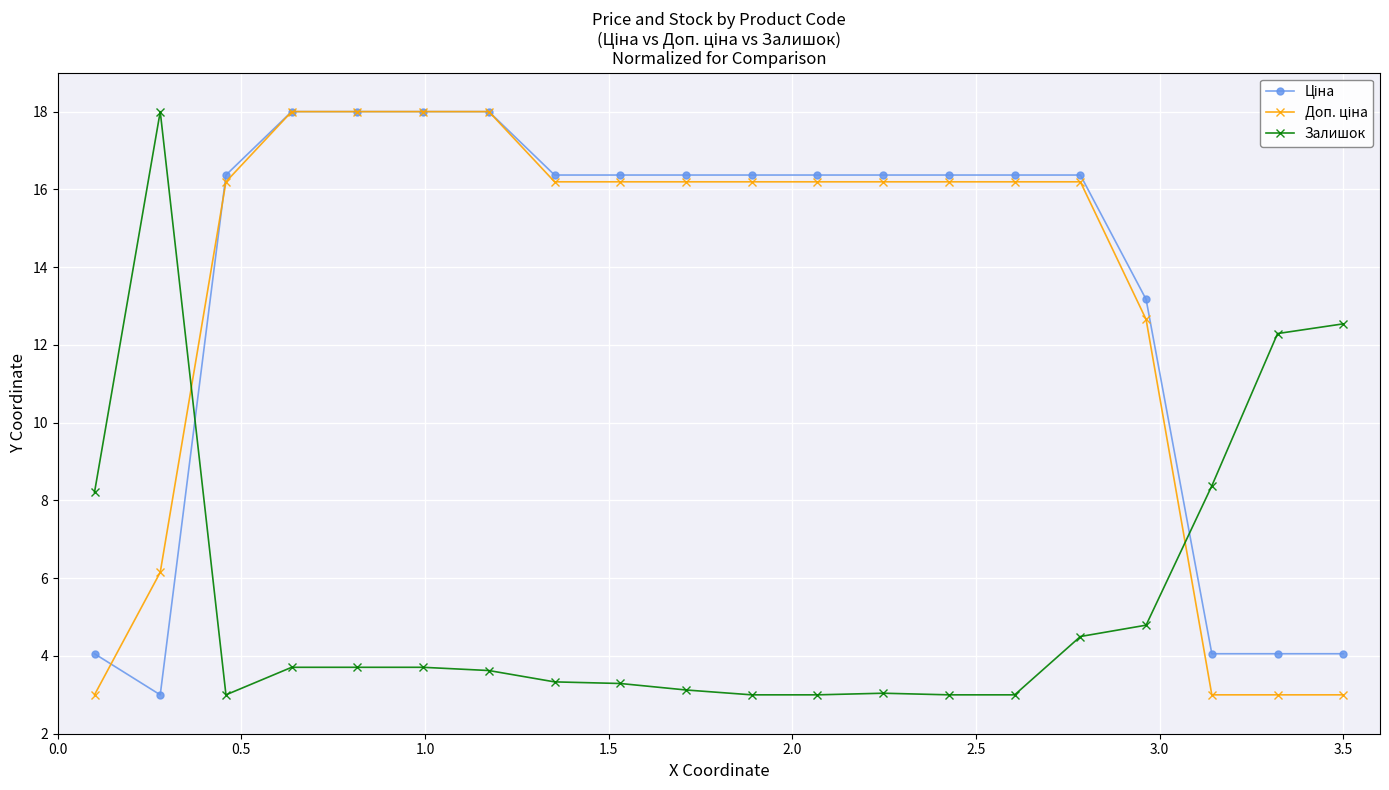

True or false: Залишок has more than 1 points higher than both neighbors.

True